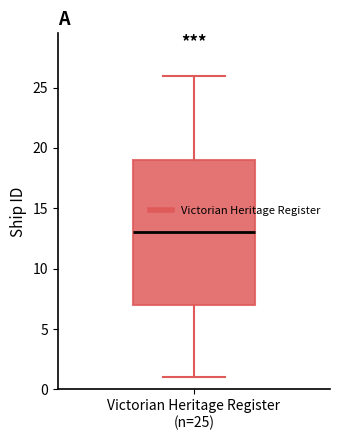

Where does the upper whisker of the box for Victorian Heritage Register (n=25) end on the y-axis? The values are not printed on the chart, so give them approximately, as read against the axis.

26